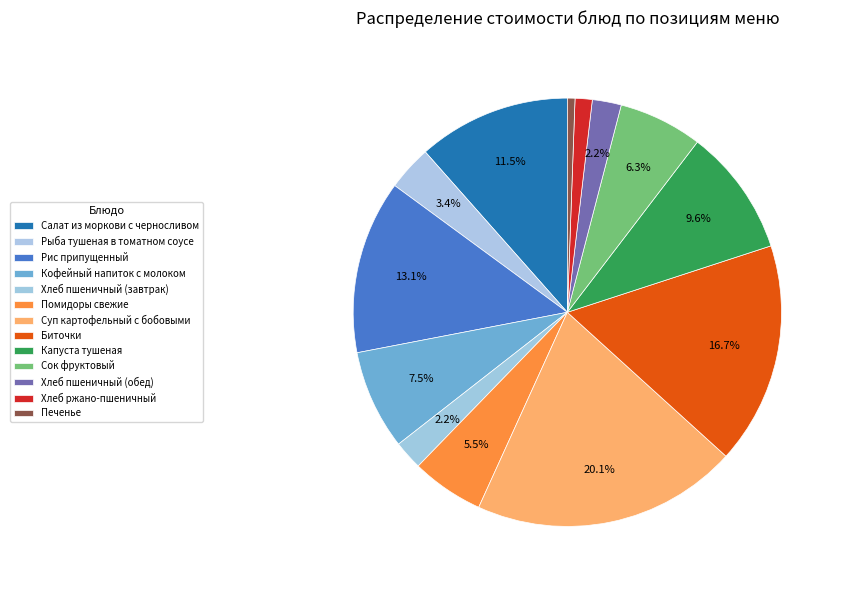

Is the sum of Хлеб ржано-пшеничный and Суп картофельный с бобовыми greater than half?

No